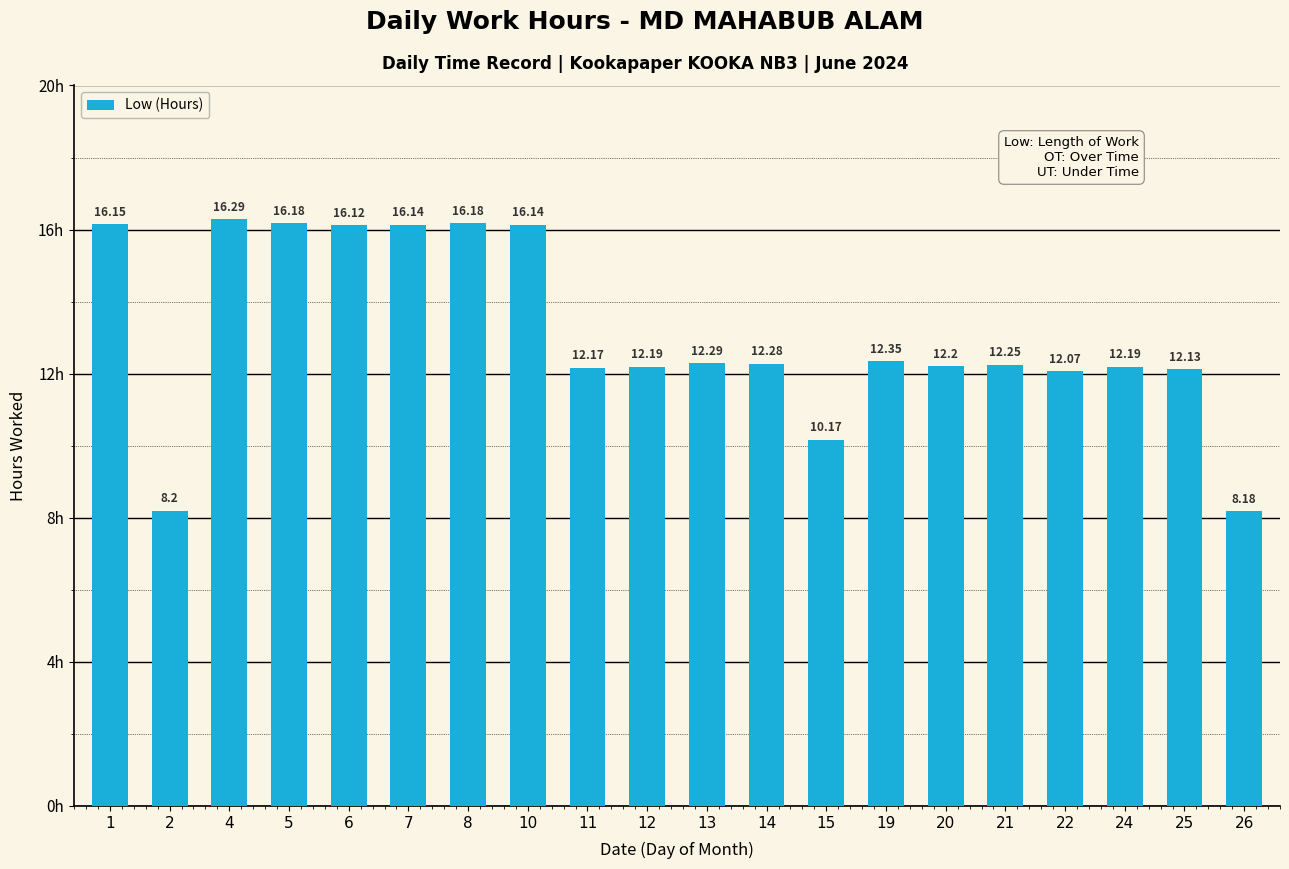

Between 12 and 13, which is larger?

13